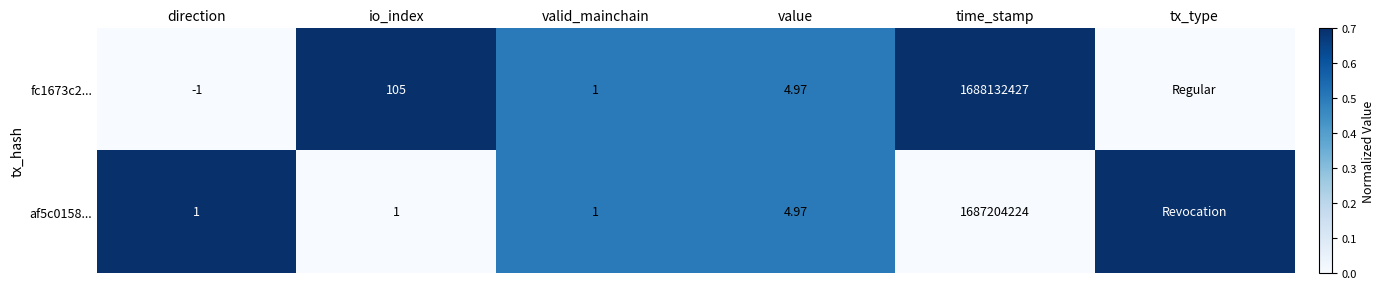

Count the fc1673c2... values in the range 0 to 1.

6